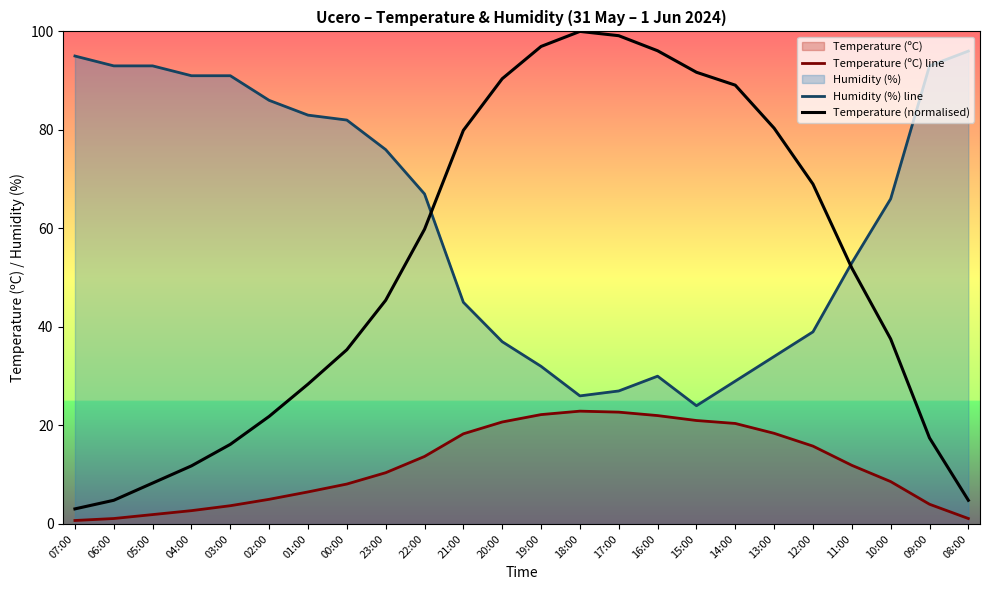

True or false: Temperature (normalised) and Humidity (%) line intersect in this chart.

True